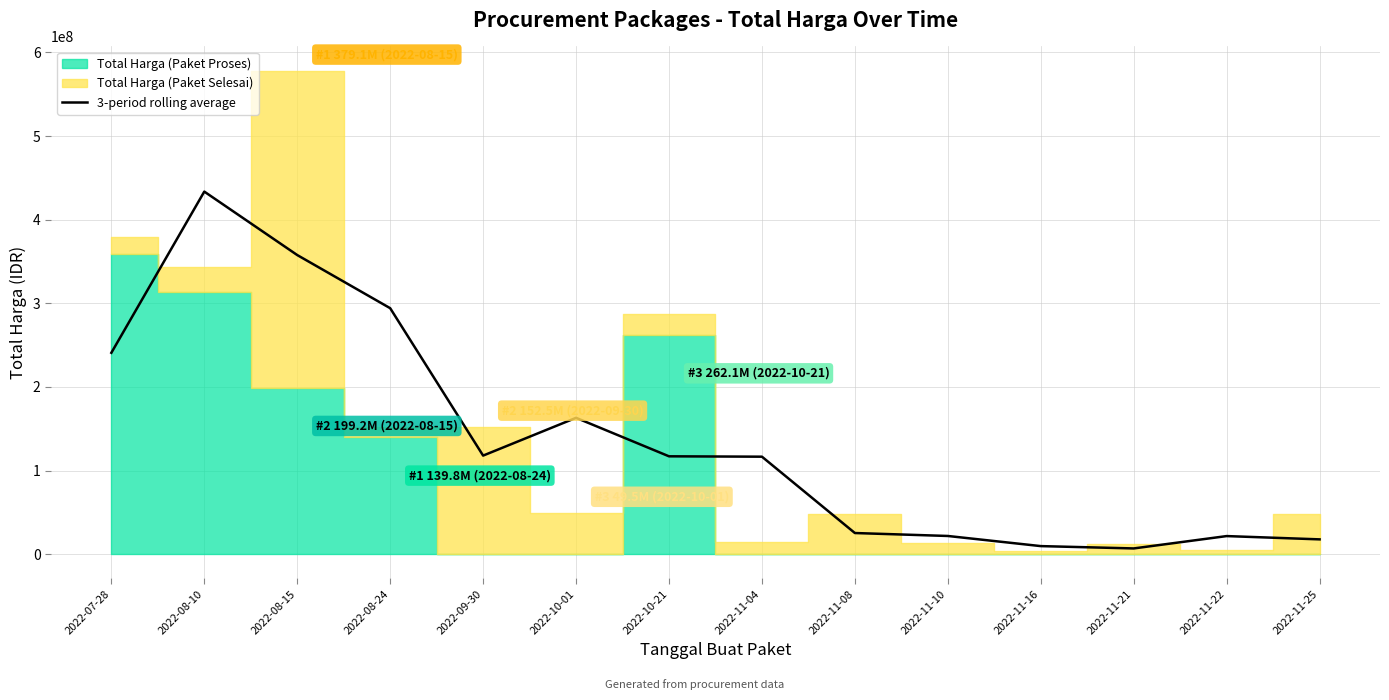

Reading right to left, what are all the values shown in this chart?

2022-11-25=17744333.3	2022-11-22=21677666.7	2022-11-21=6906000.0	2022-11-16=9689000.0	2022-11-10=21802333.3	2022-11-08=25327333.3	2022-11-04=116619383.3	2022-10-21=117065383.3	2022-10-01=163091050.0	2022-09-30=117918333.3	2022-08-24=294184000.0	2022-08-15=357732260.0	2022-08-10=433615593.3	2022-07-28=240857260.0